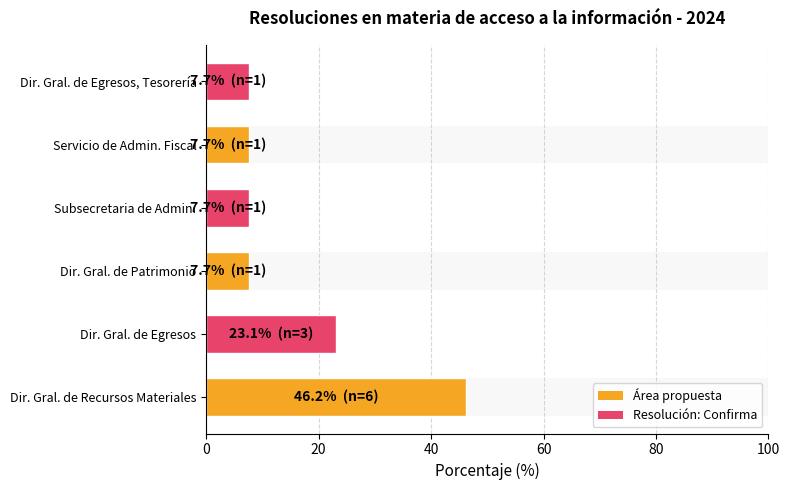

Reading left to right, extract all data points from this chart.

46.2	23.1	7.7	7.7	7.7	7.7